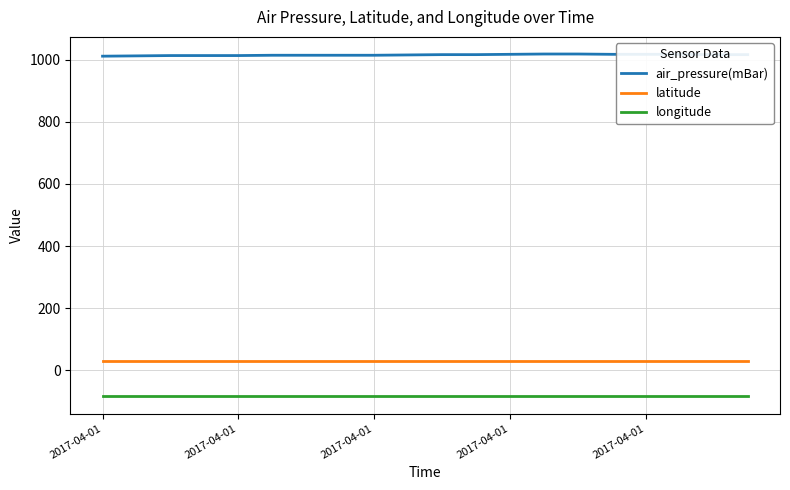

Which series has the largest range (max minus min)?

air_pressure(mBar)